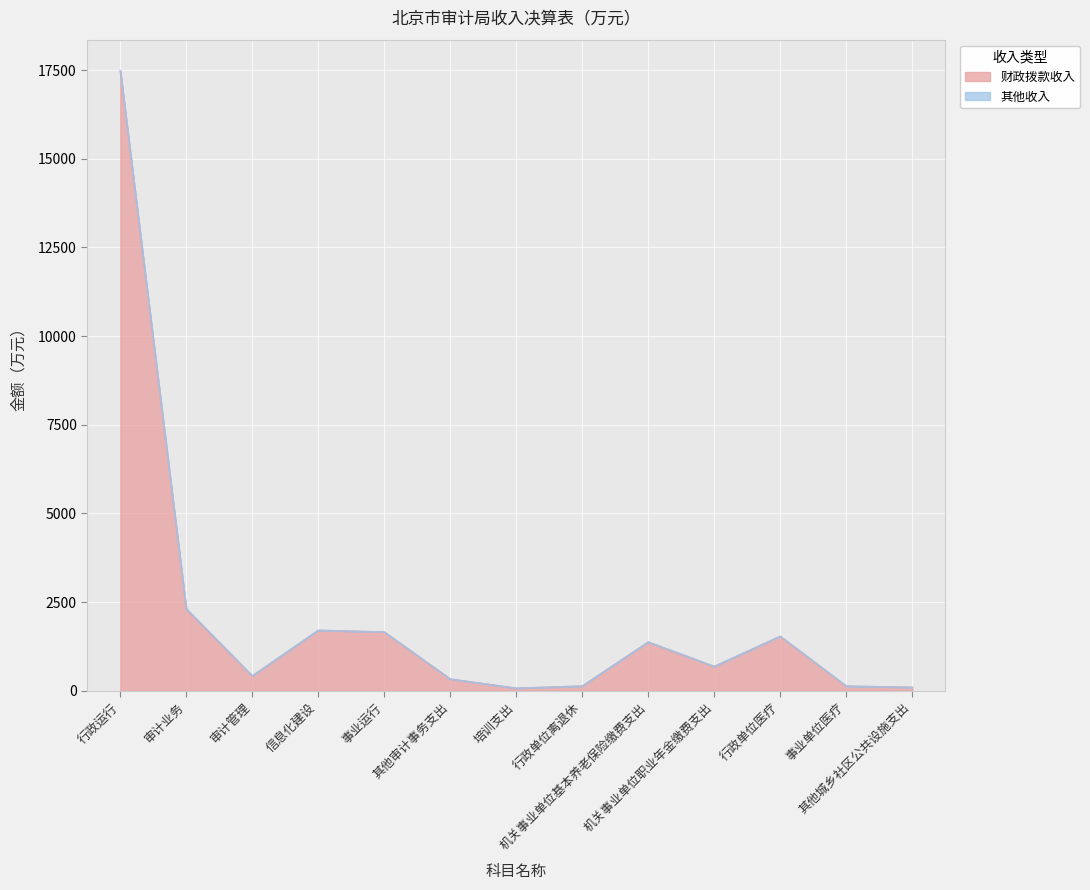

What is the sum of the values at 行政运行 and 行政单位离退休?

17618.8